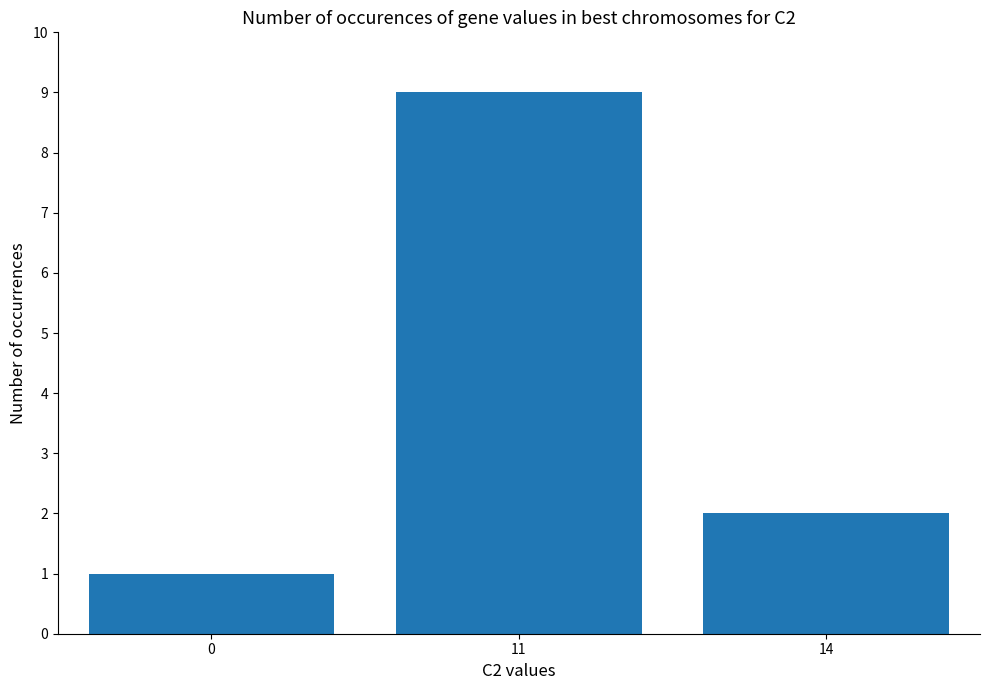

Is it true that the value at 11 is 3?

False